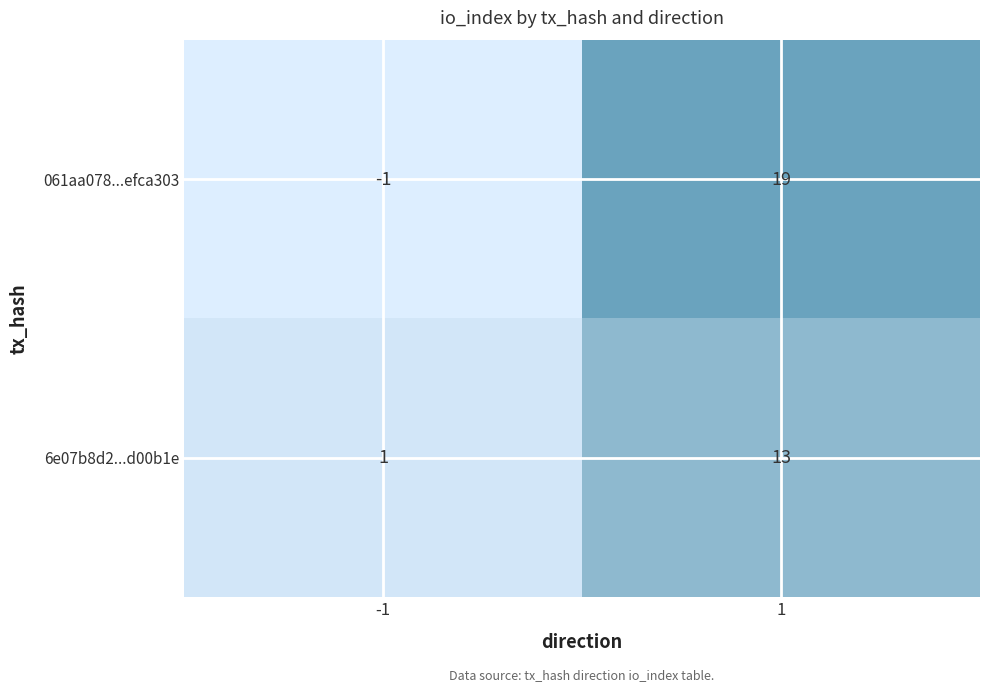

The 6e07b8d2...d00b1e series shows 1 at -1. True or false?

True